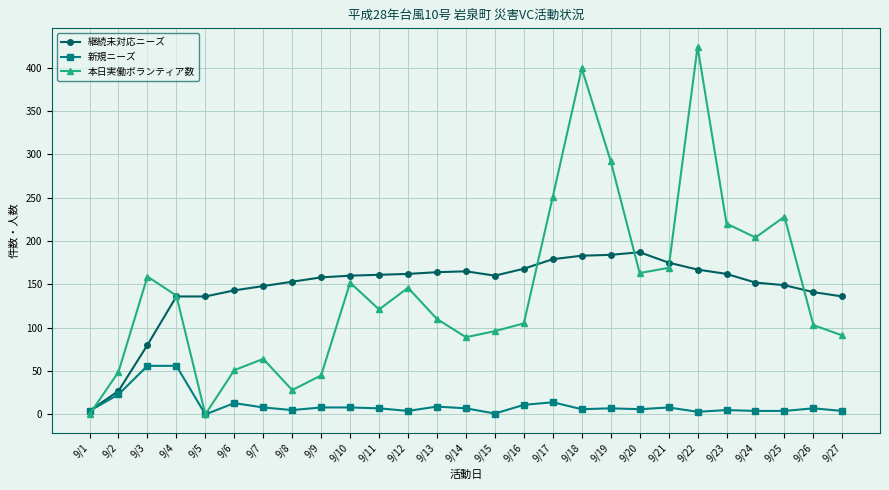

What is the sum of all 新規ニーズ values?

288